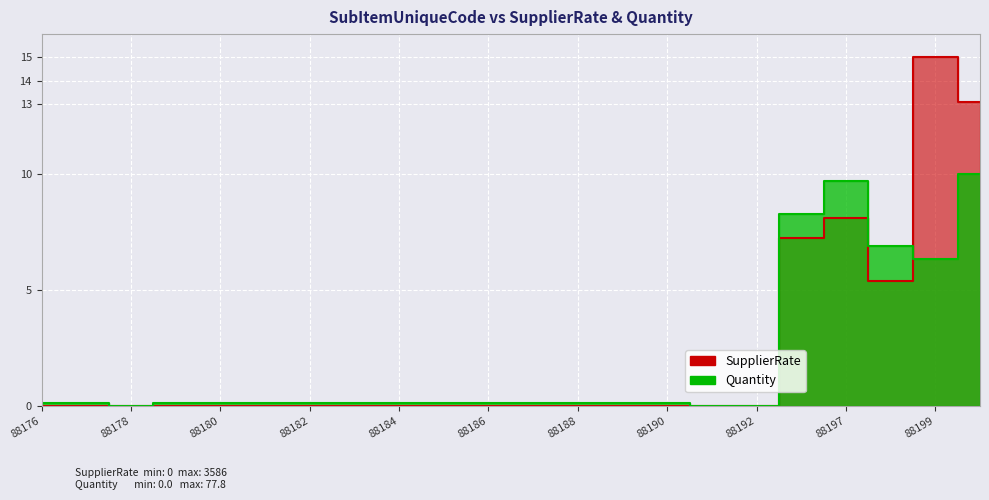

List the series in order of their peak value, lowest first.

Quantity, SupplierRate